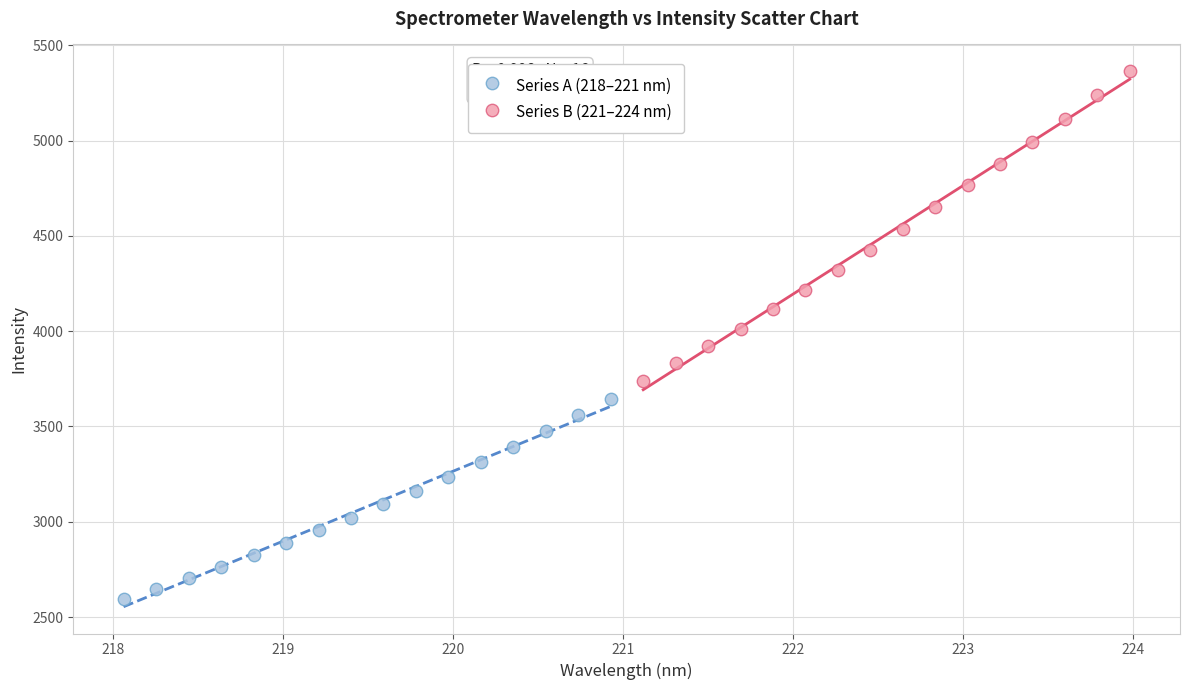

What are all the series names shown in the legend?

Series A (218–221 nm), Series B (221–224 nm)